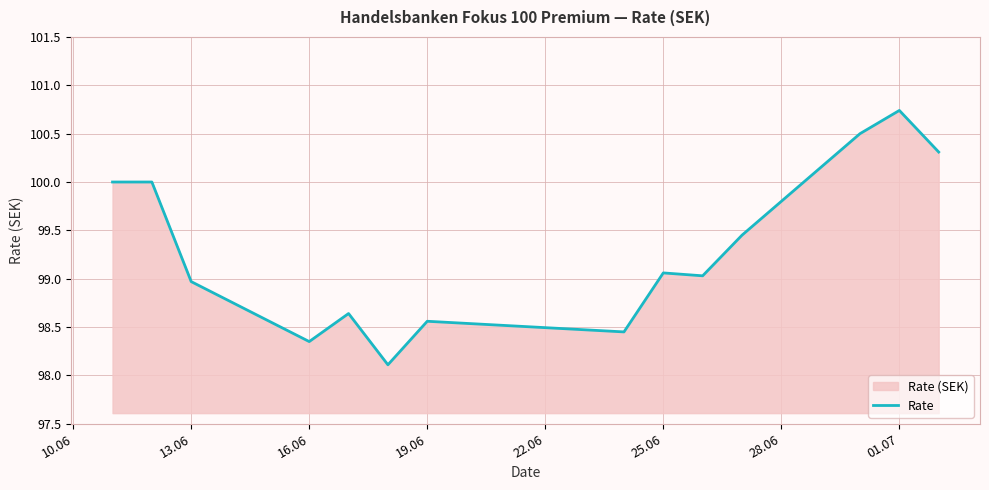

The chart shows a value of 100.7 at 01.07. True or false?

True